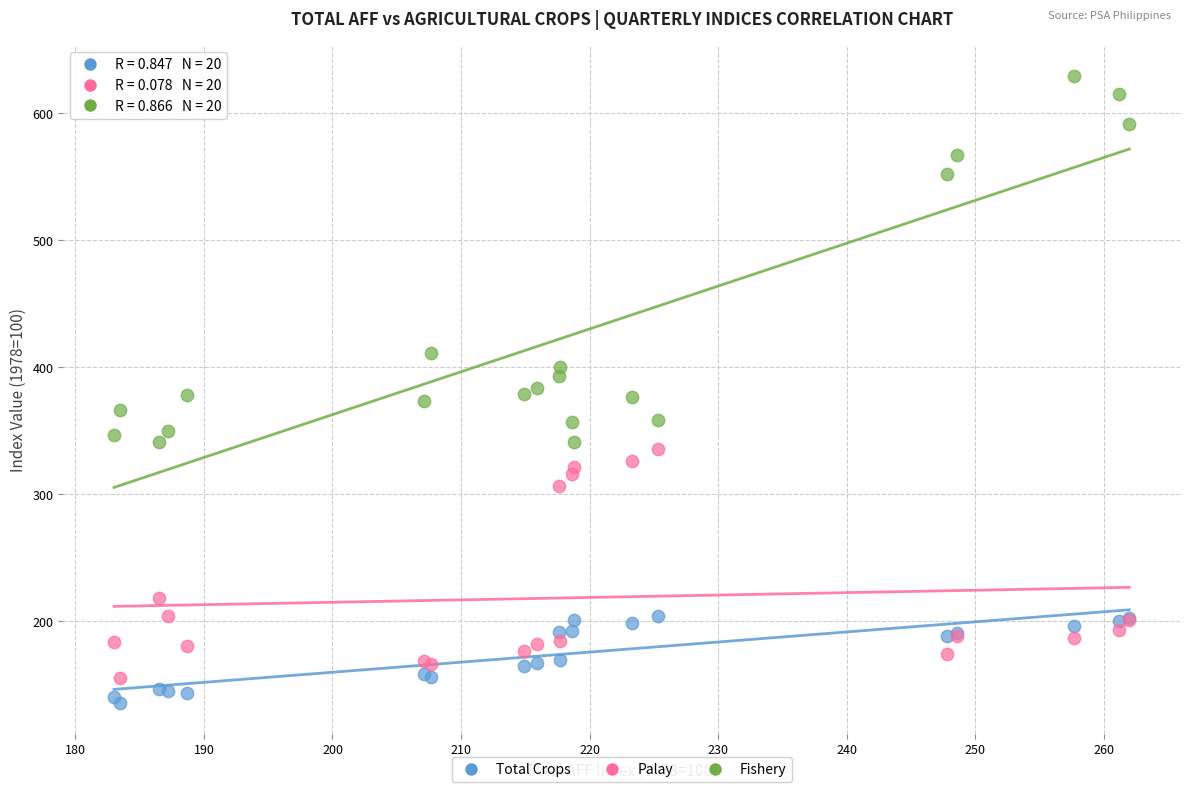

Which series has the largest Y range (max minus min)?

Fishery